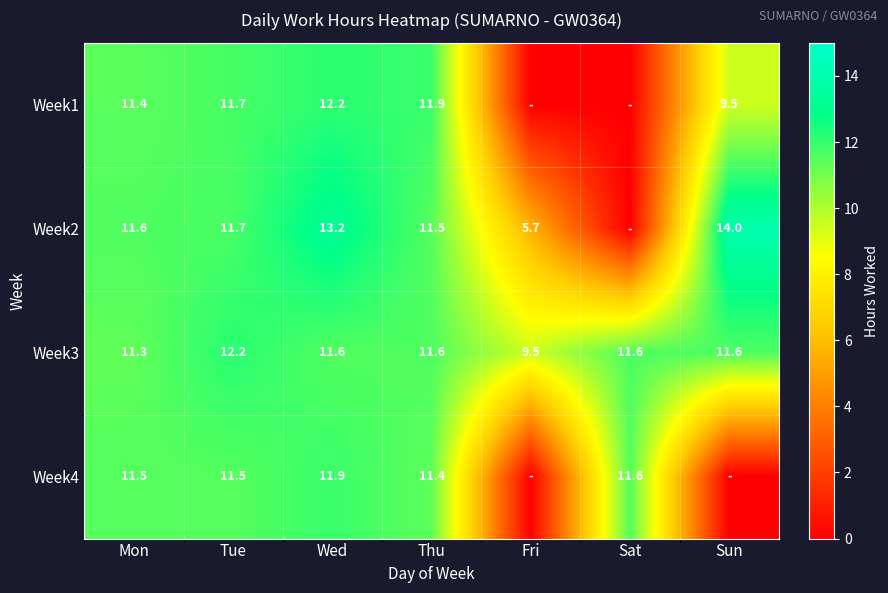

What is the sum of the Week3 values at Wed and Thu?

23.2